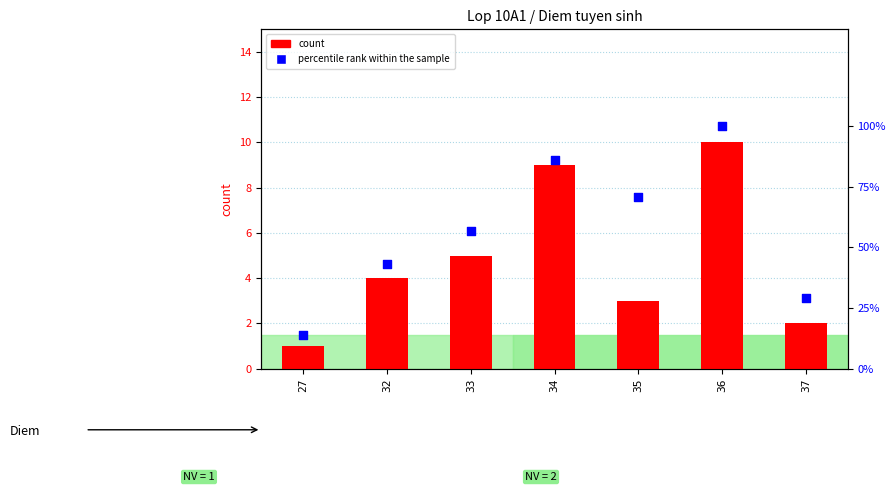

Which series reaches the minimum Y coordinate?

count